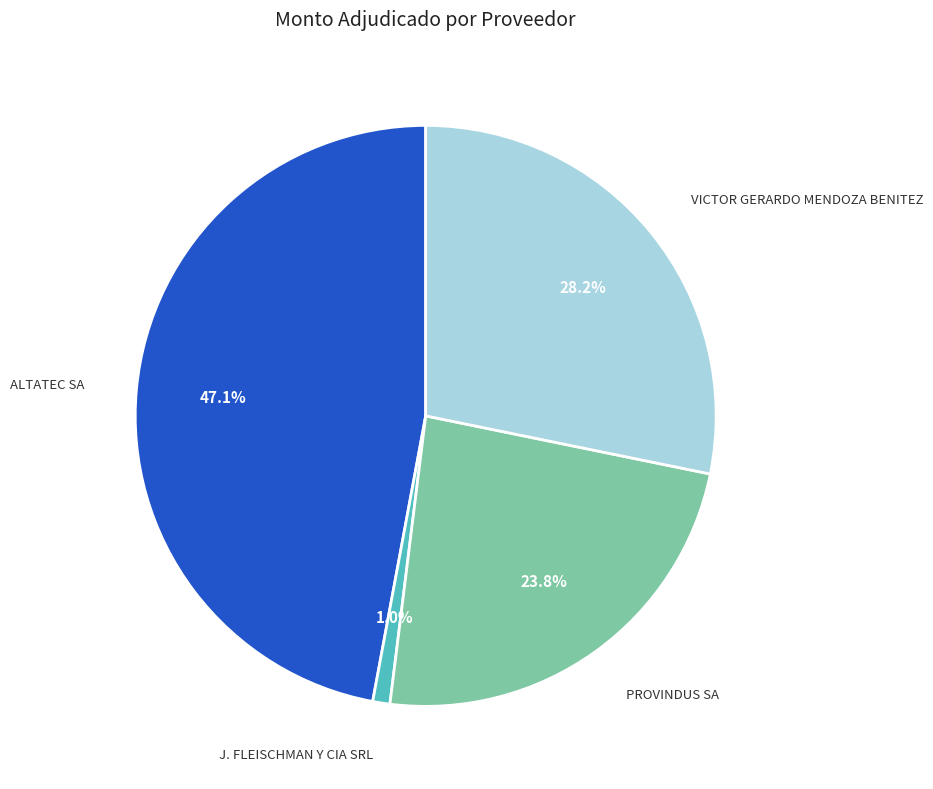

Is there any slice that represents more than half of the pie?

No